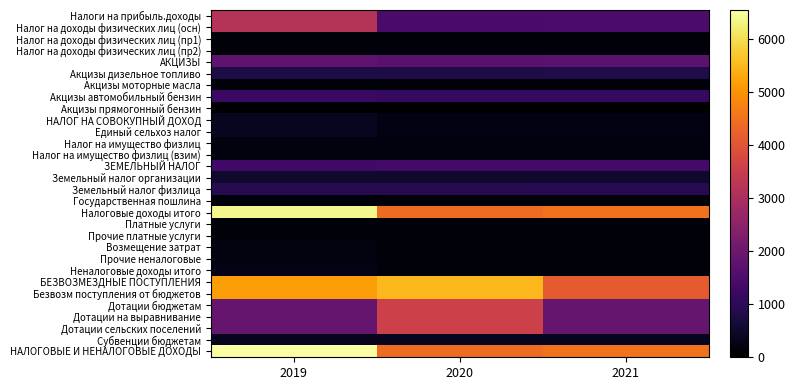

Reading left to right, what are all the values shown in this chart?

Налоги на прибыль.доходы: 2019=3182.1	2020=1436.0	2021=1469.2
Налог на доходы физических лиц (осн): 2019=3166.1	2020=1416.0	2021=1449.2
Налог на доходы физических лиц (пр1): 2019=111.0	2020=110.0	2021=110.0
Налог на доходы физических лиц (пр2): 2019=125.0	2020=130.0	2021=130.0
АКЦИЗЫ: 2019=1773.6	2020=1689.8	2021=1732.5
Акцизы дизельное топливо: 2019=777.6	2020=783.8	2021=826.5
Акцизы моторные масла: 2019=116.0	2020=116.0	2021=116.0
Акцизы автомобильный бензин: 2019=1210.0	2020=1110.0	2021=1120.0
Акцизы прямогонный бензин: 2019=0.0	2020=10.0	2021=0.0
НАЛОГ НА СОВОКУПНЫЙ ДОХОД: 2019=375.1	2020=223.5	2021=227.2
Единый сельхоз налог: 2019=375.1	2020=223.5	2021=227.2
Налог на имущество физлиц: 2019=161.0	2020=161.0	2021=162.0
Налог на имущество физлиц (взим): 2019=161.0	2020=161.0	2021=162.0
ЗЕМЕЛЬНЫЙ НАЛОГ: 2019=1330.0	2020=1340.0	2021=1350.0
Земельный налог организации: 2019=530.0	2020=530.0	2021=530.0
Земельный налог физлица: 2019=910.0	2020=920.0	2021=930.0
Государственная пошлина: 2019=116.0	2020=116.0	2021=116.0
Налоговые доходы итого: 2019=6387.8	2020=4416.3	2021=4506.9
Платные услуги: 2019=118.0	2020=118.0	2021=118.0
Прочие платные услуги: 2019=118.0	2020=118.0	2021=118.0
Возмещение затрат: 2019=189.2	2020=110.0	2021=110.0
Прочие неналоговые: 2019=183.9	2020=110.0	2021=110.0
Неналоговые доходы итого: 2019=271.1	2020=118.0	2021=118.0
БЕЗВОЗМЕЗДНЫЕ ПОСТУПЛЕНИЯ: 2019=5141.8	2020=5477.3	2021=4137.5
Безвозм поступления от бюджетов: 2019=5141.8	2020=5477.3	2021=4137.5
Дотации бюджетам: 2019=1882.0	2020=3575.8	2021=1900.7
Дотации на выравнивание: 2019=1882.0	2020=3575.8	2021=1900.7
Дотации сельских поселений: 2019=1882.0	2020=3575.8	2021=1900.7
Субвенции бюджетам: 2019=342.2	2020=341.7	2021=346.8
НАЛОГОВЫЕ И НЕНАЛОГОВЫЕ ДОХОДЫ: 2019=6548.9	2020=4424.3	2021=4514.9